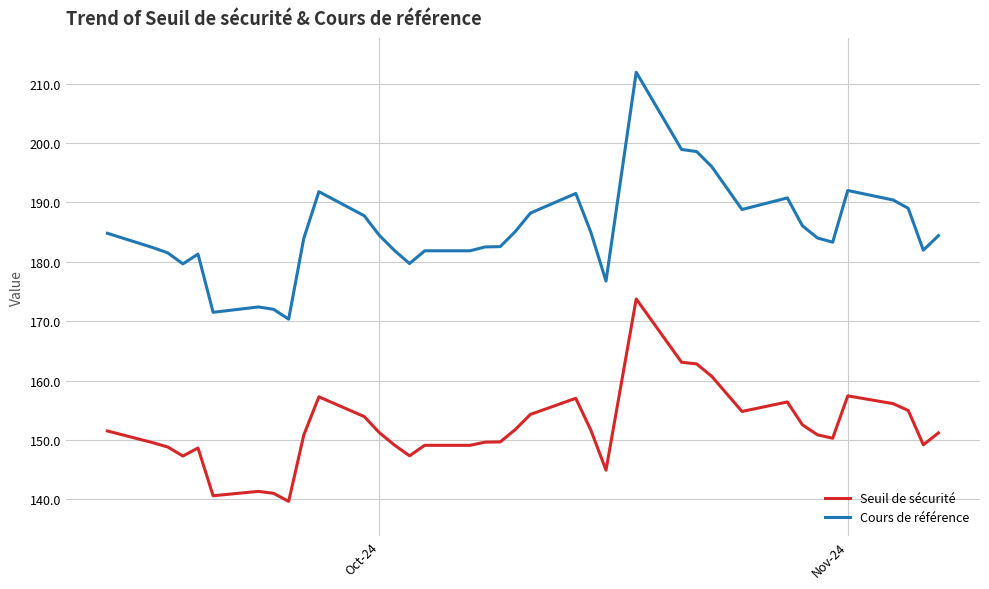

Which series has the widest spread of values?

Cours de référence